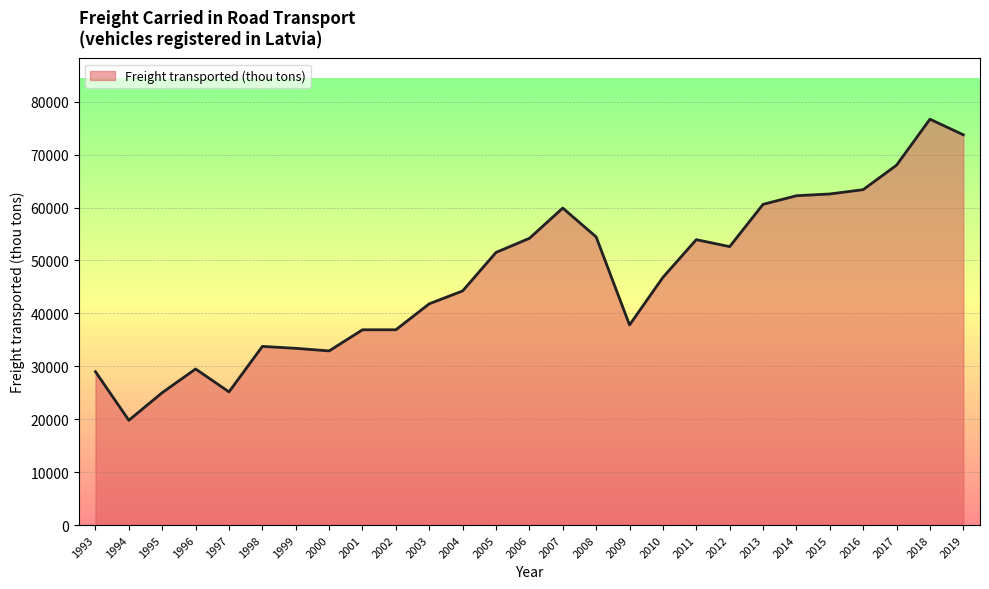

Which has a higher value, 2012 or 2000?

2012